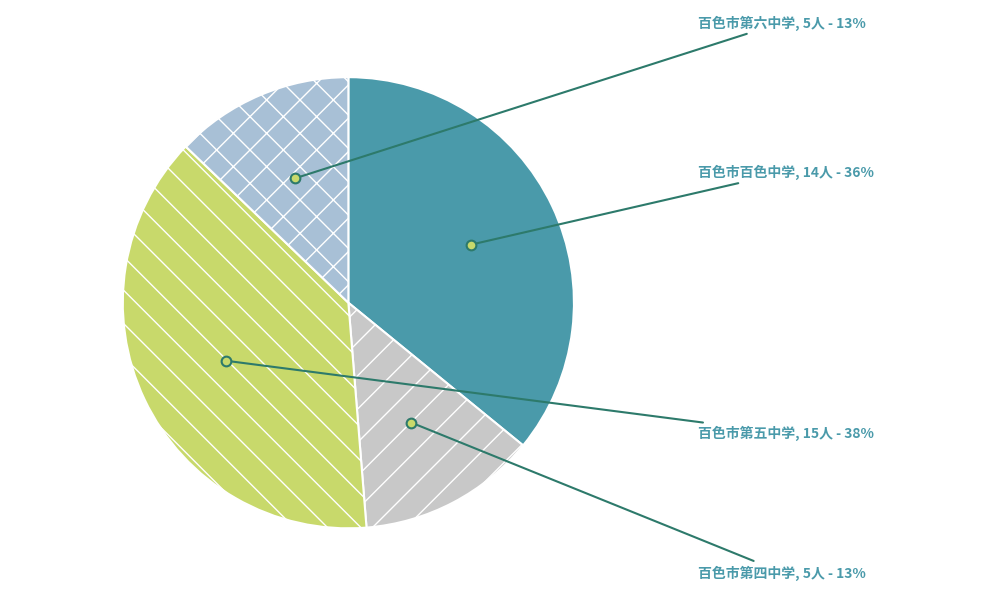

To the nearest percent, what is the combined percentage of 百色市第六中学 and 百色市第五中学?

51%